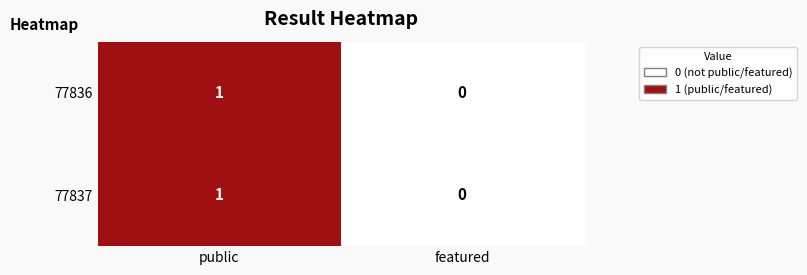

List the labels in order of 77837 value, largest first.

public, featured